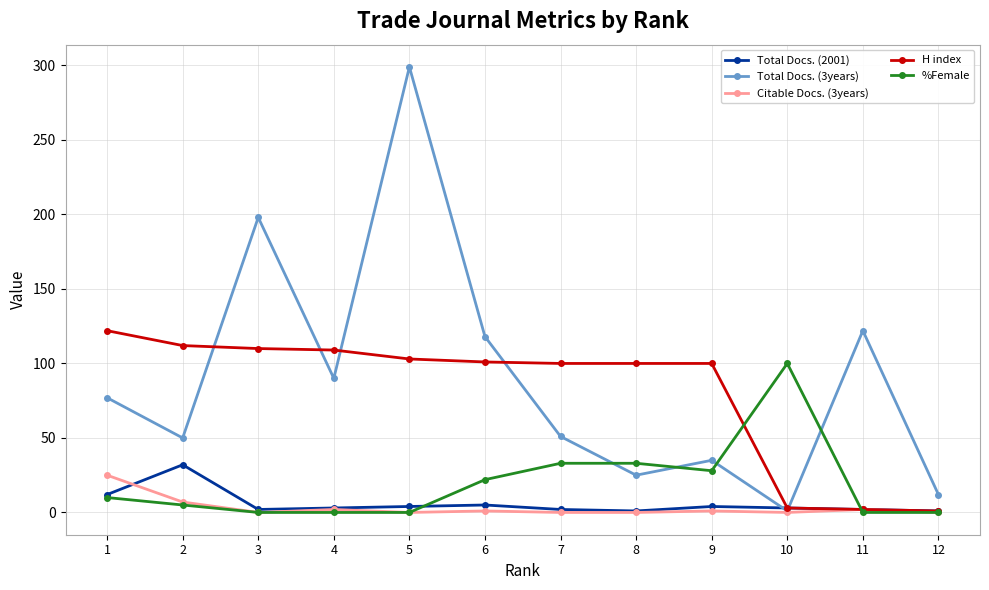

Which series has the widest spread of values?

Total Docs. (3years)